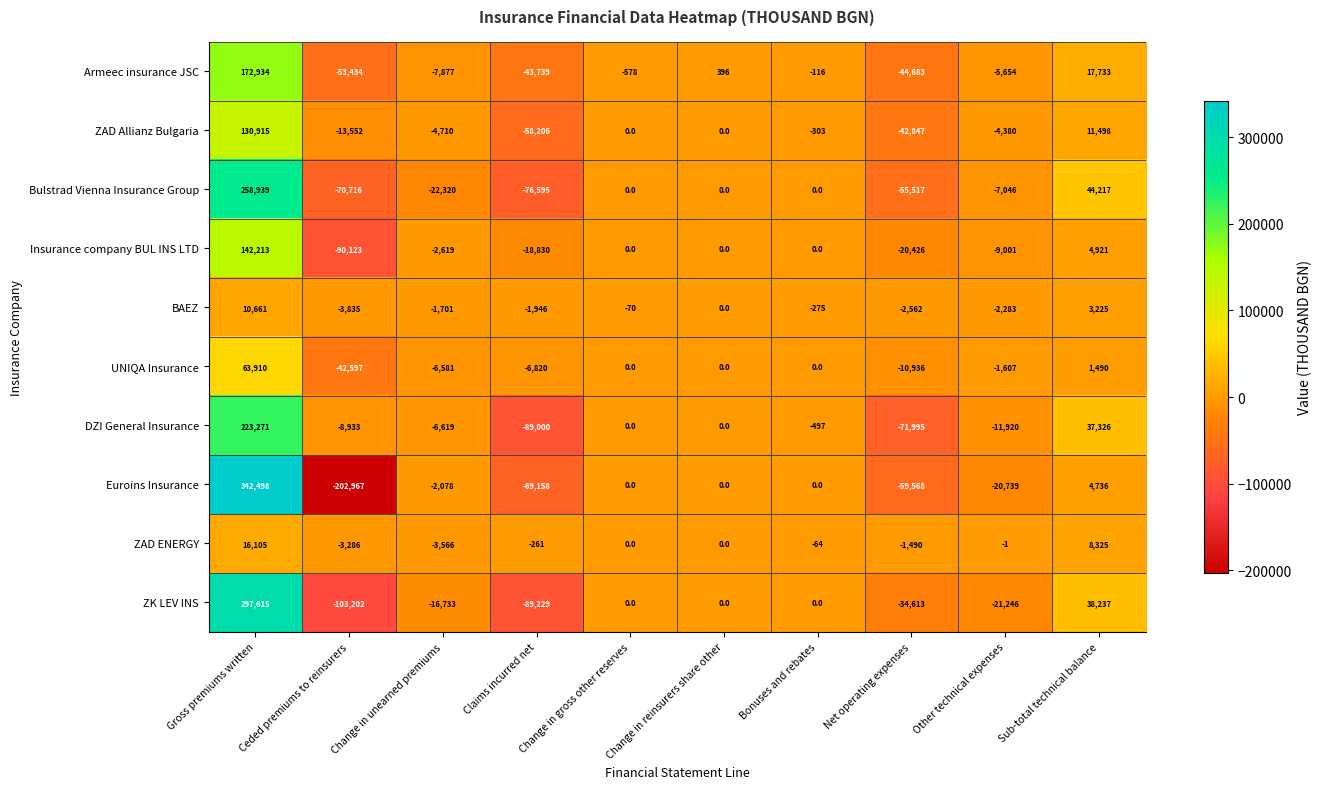

Rank the series by their maximum value, from lowest to highest.

BAEZ, ZAD ENERGY, UNIQA Insurance, ZAD Allianz Bulgaria, Insurance company BUL INS LTD, Аrmeec insurance JSC, DZI General Insurance, Bulstrad Vienna Insurance Group, ZK LEV INS, Euroins Insurance